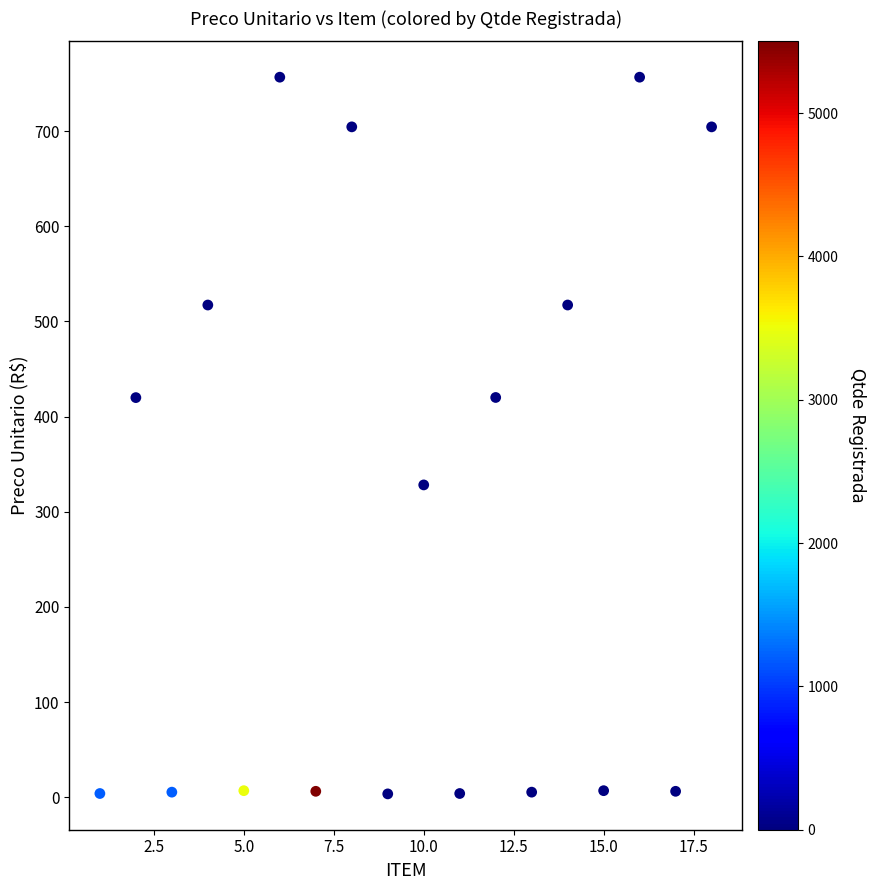

What is the range of Y values (max minus min)?

753.4